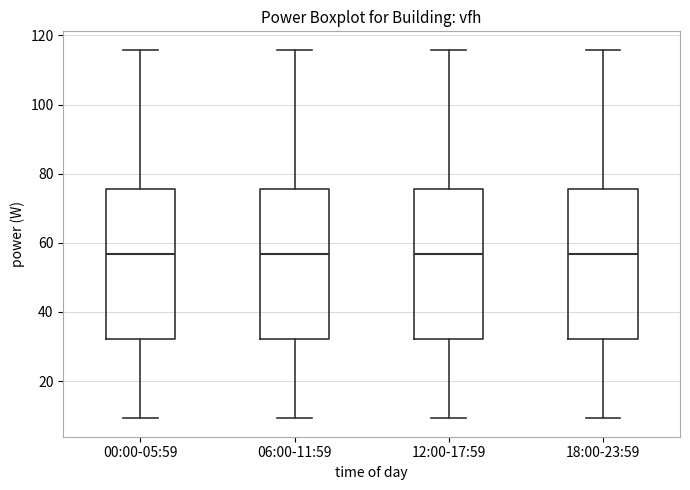

Reading left to right, read every box against the y-axis: the position of its median line, the range the box covers, and the ends of its whiskers. The values are not printed on the chart, so give them approximately, as read against the axis.

00:00-05:59: median 56, box 32 to 76, whiskers 10 to 116
06:00-11:59: median 56, box 32 to 76, whiskers 10 to 116
12:00-17:59: median 56, box 32 to 76, whiskers 10 to 116
18:00-23:59: median 56, box 32 to 76, whiskers 10 to 116